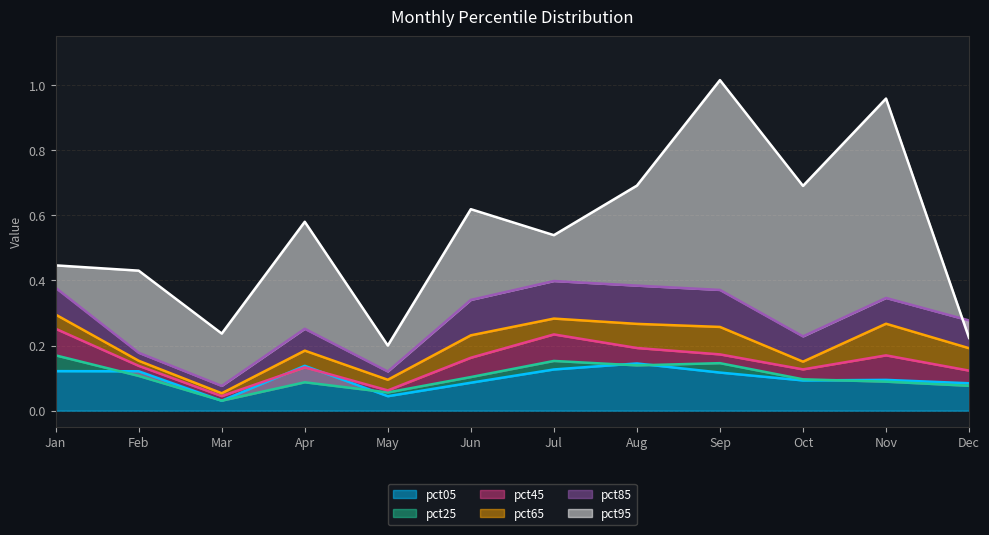

What is the maximum value shown in the chart?

1.0